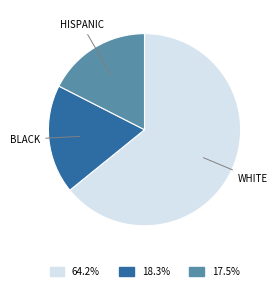

Is the sum of HISPANIC and WHITE greater than half?

Yes